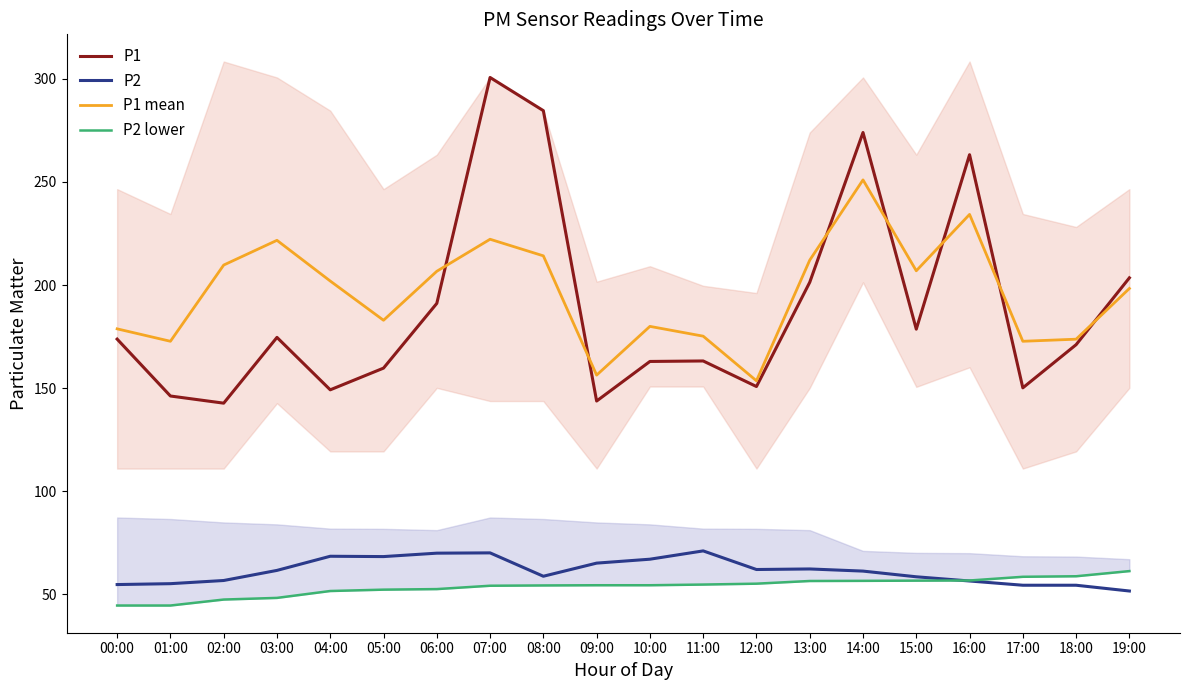

At how many categories does at least one series exceed 171?

18